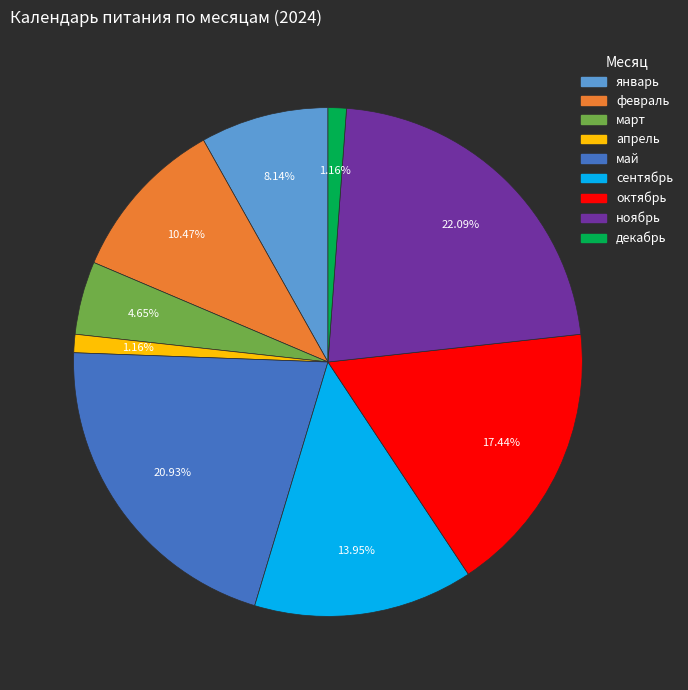

To the nearest percent, what is the average slice percentage?

11%